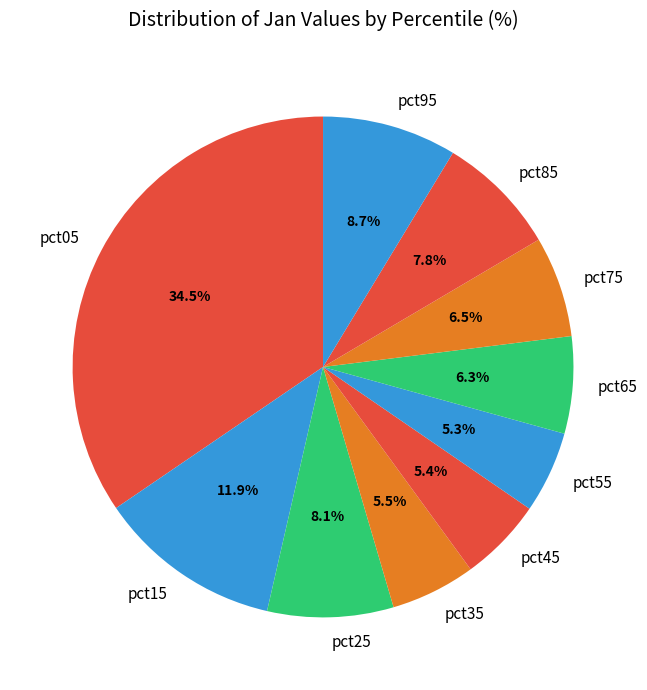

Combined, do pct95 and pct25 account for over 50%?

No